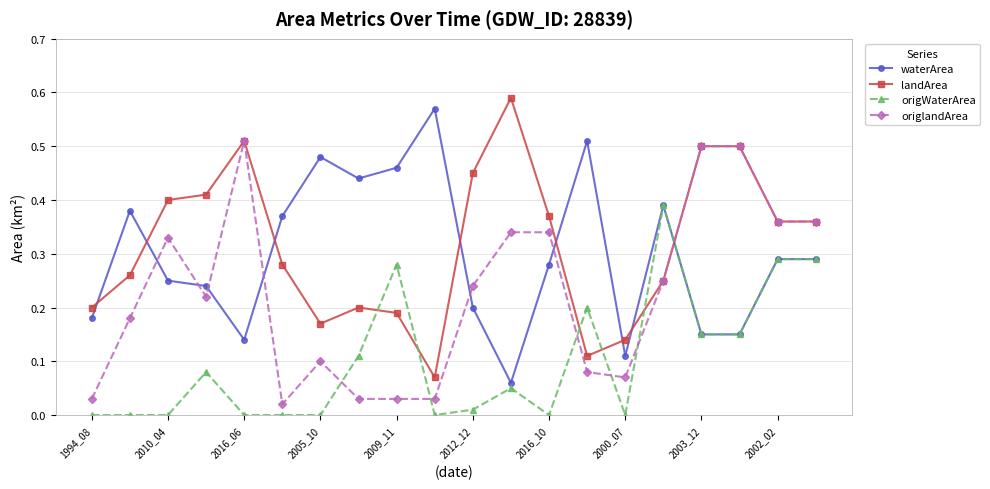

True or false: landArea has more than 1 interior local peaks.

True